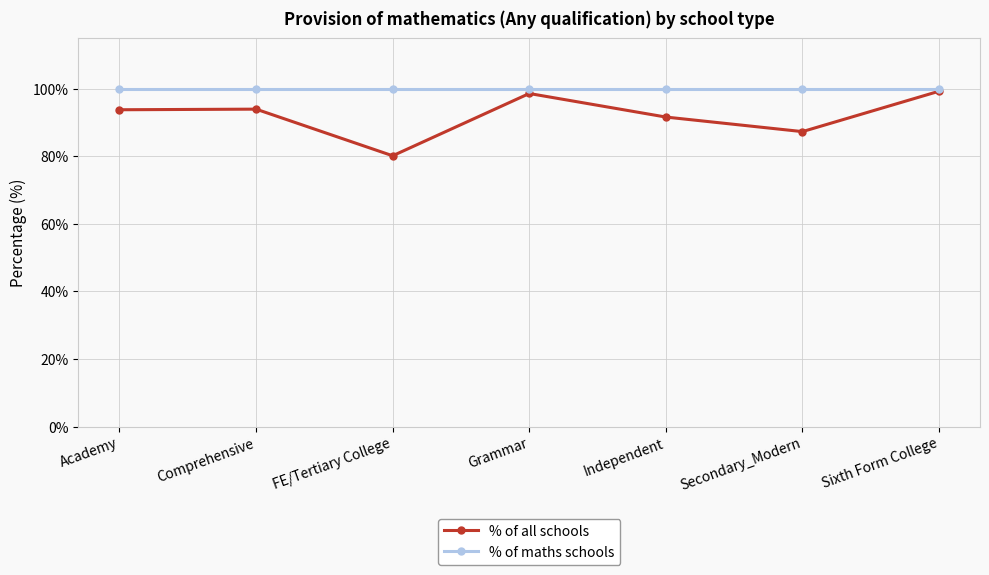

The value of % of all schools at Sixth Form College is 64.3. True or false?

False